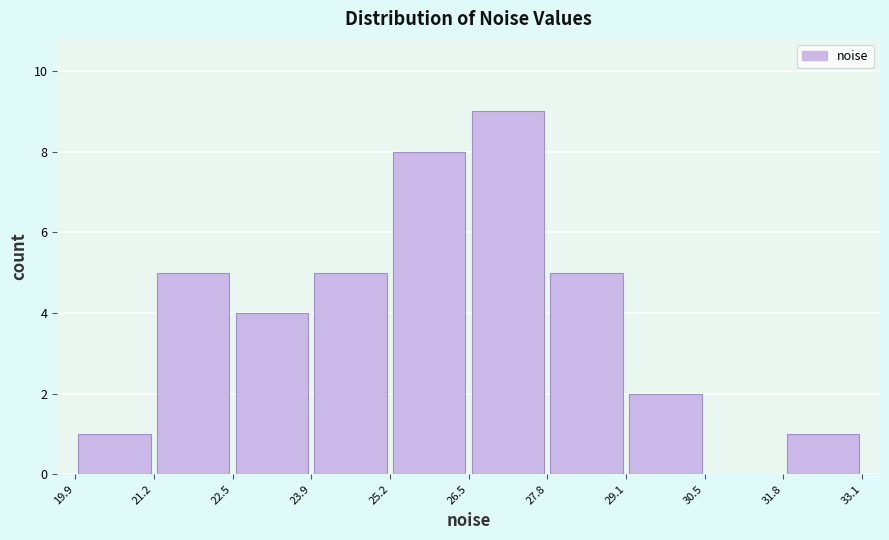

Reading left to right, list every bar in this chart as the range it spans on the x-axis followed by its height. The values are not printed on the chart, so give them approximately, as read against the axis.

19.9 to 21.2: 1
21.2 to 22.5: 5
22.5 to 23.9: 4
23.9 to 25.2: 5
25.2 to 26.5: 8
26.5 to 27.8: 9
27.8 to 29.1: 5
29.1 to 30.5: 2
30.5 to 31.8: 0
31.8 to 33.1: 1